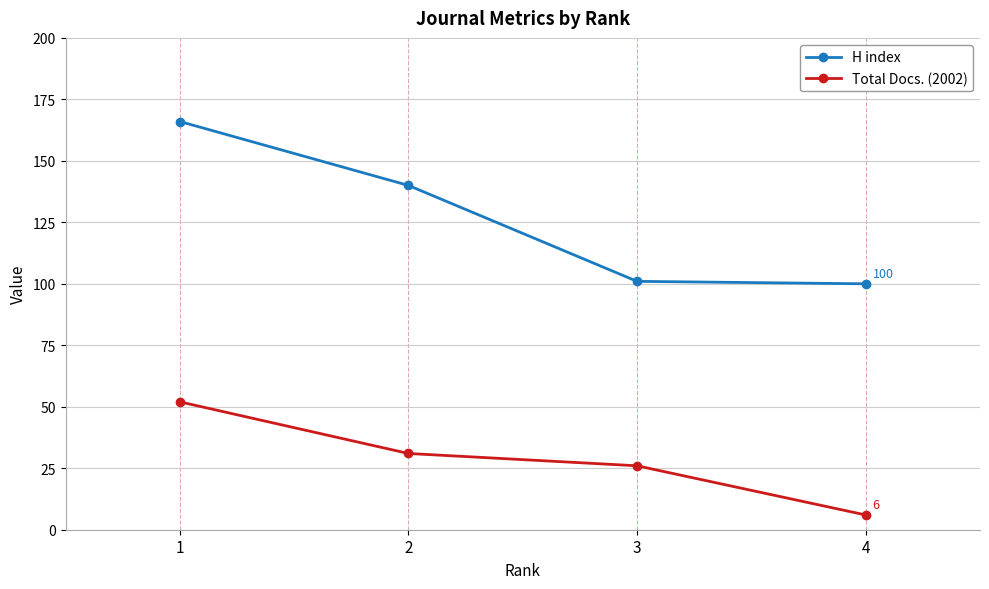

True or false: H index has more than 0 points higher than both neighbors.

False